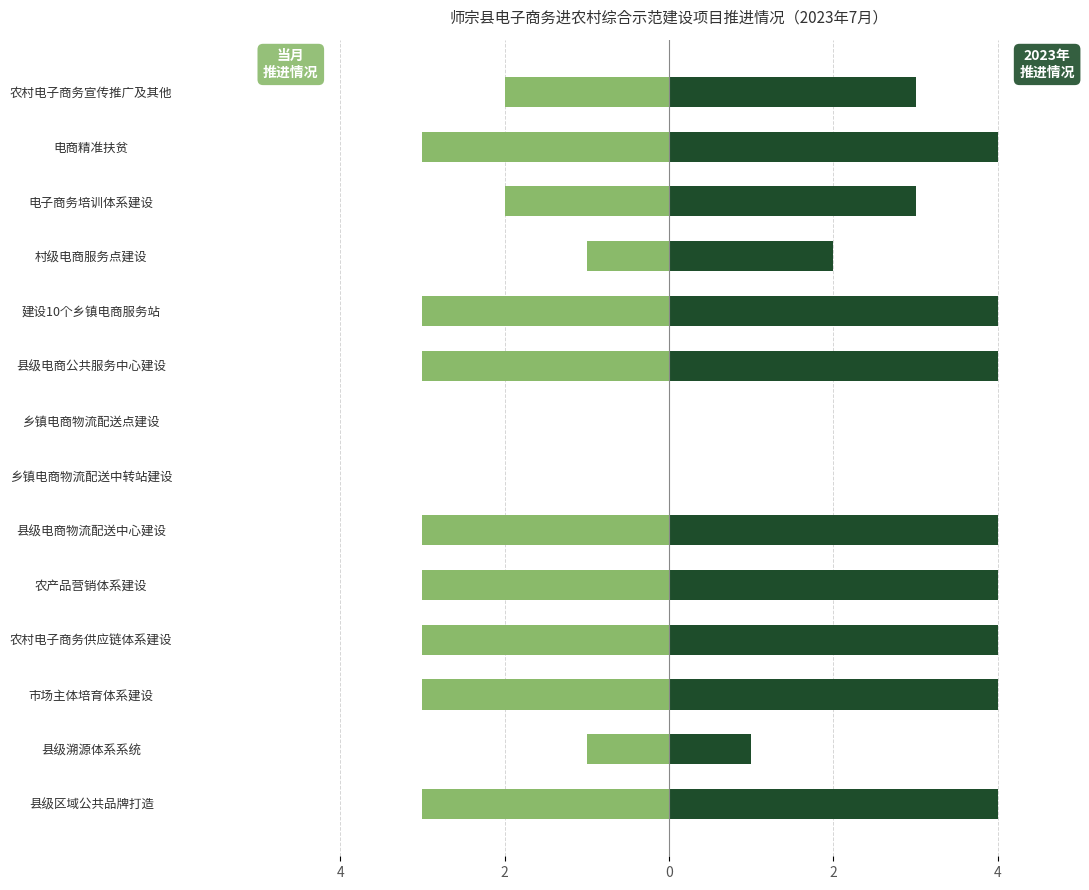

Which series has the widest spread of values?

2023年推进情况